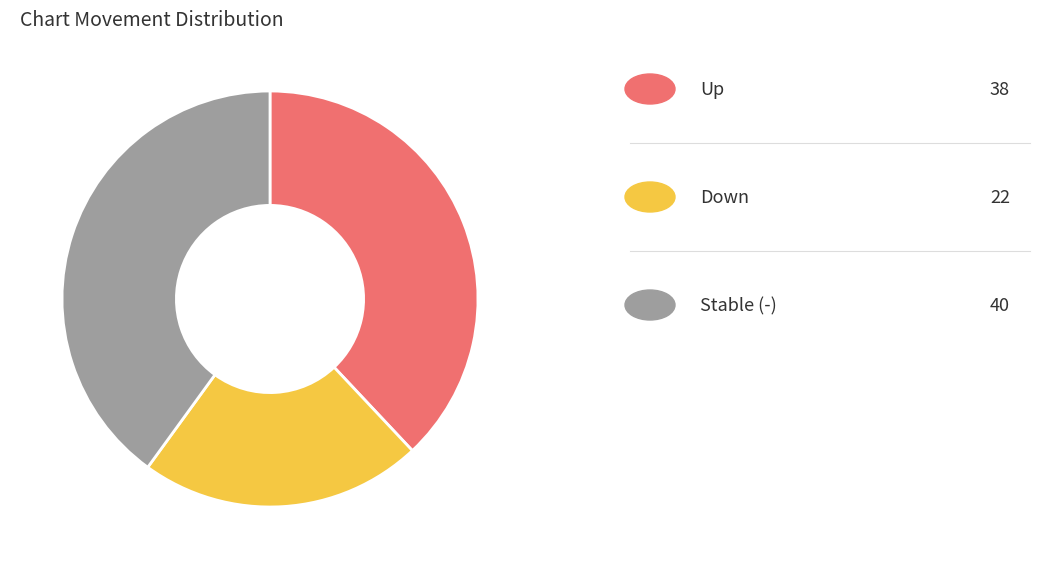

Is there any slice that represents more than half of the pie?

No